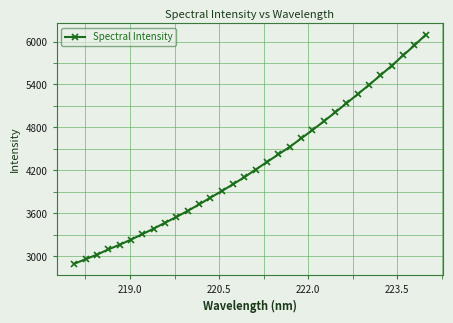

How many lines are shown in the chart?

1